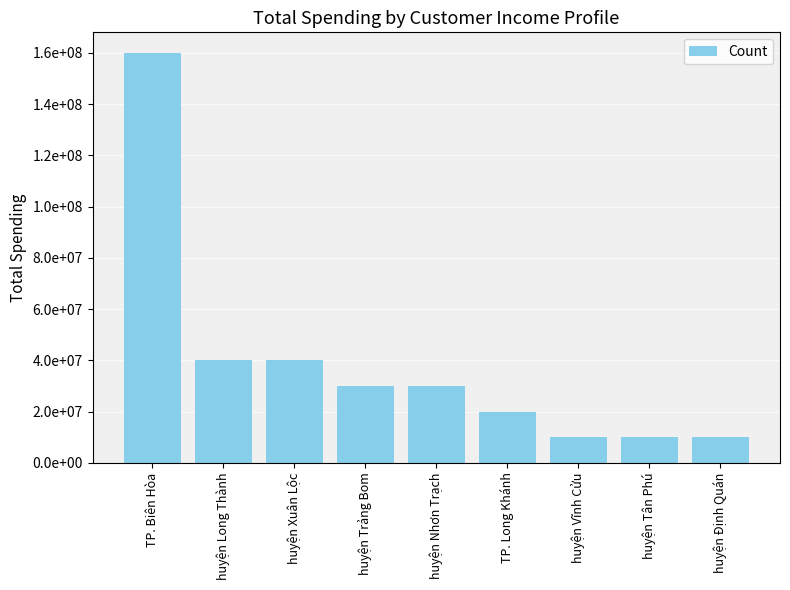

Are the bars horizontal?

No